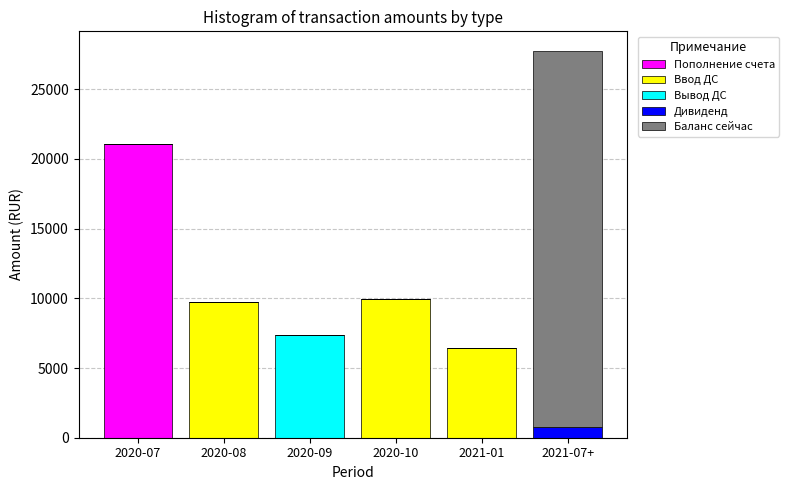

What is the maximum value for Пополнение счета?

21034.2